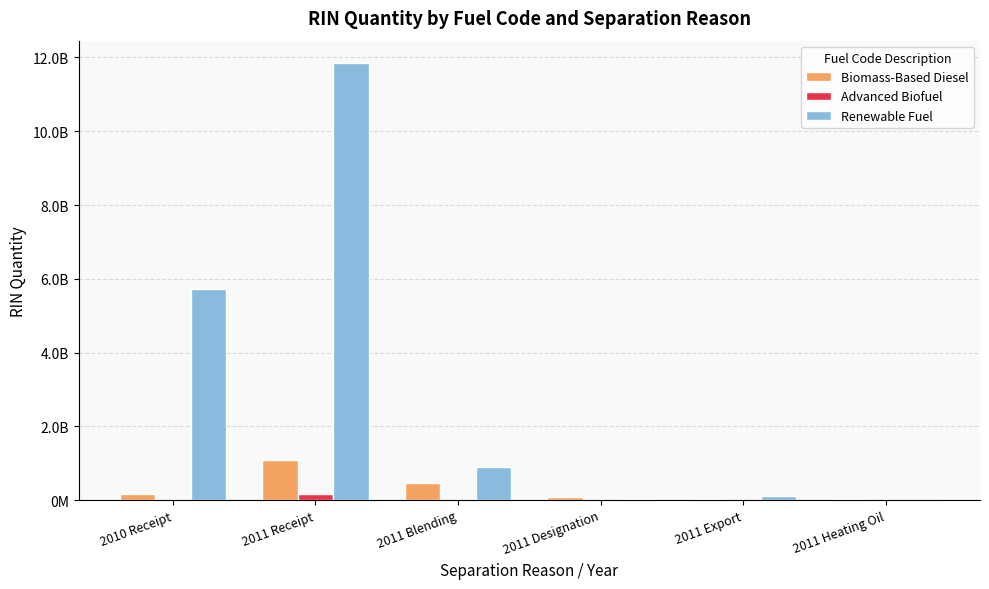

Are the bars horizontal?

No